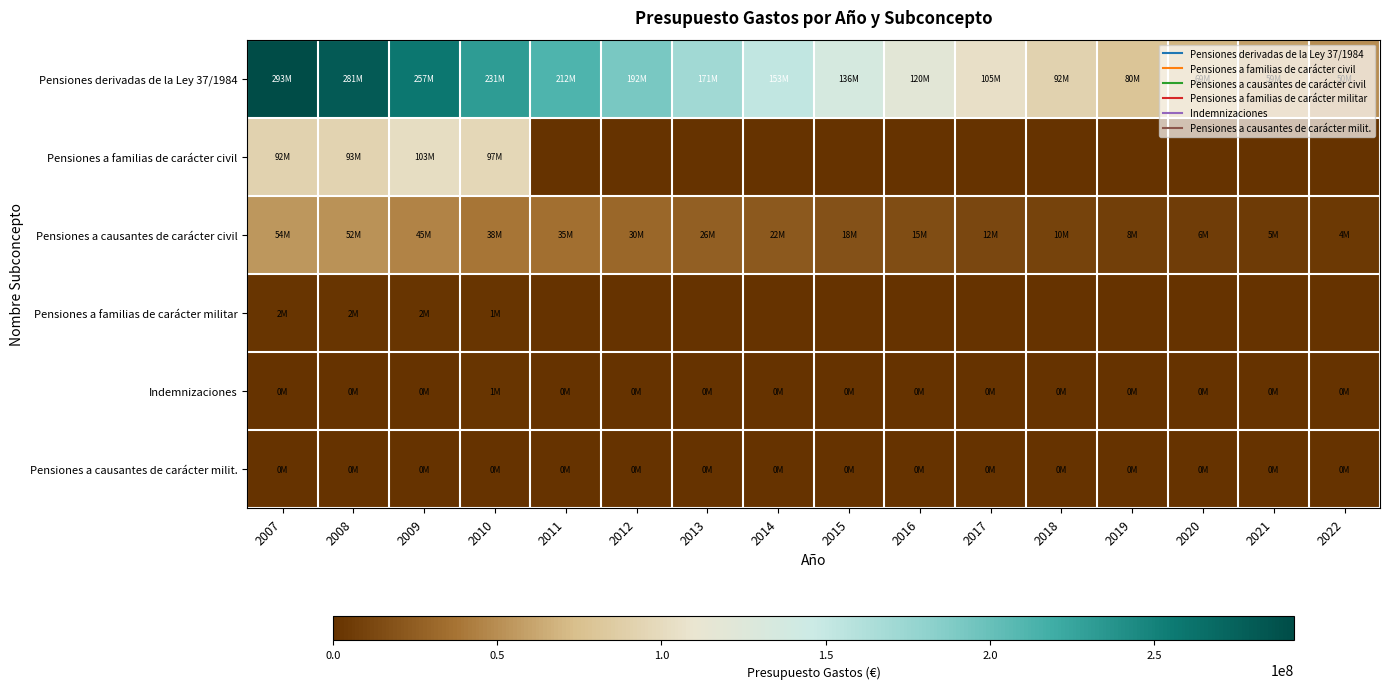

Which series has the widest spread of values?

Pensiones derivadas de la Ley 37/1984